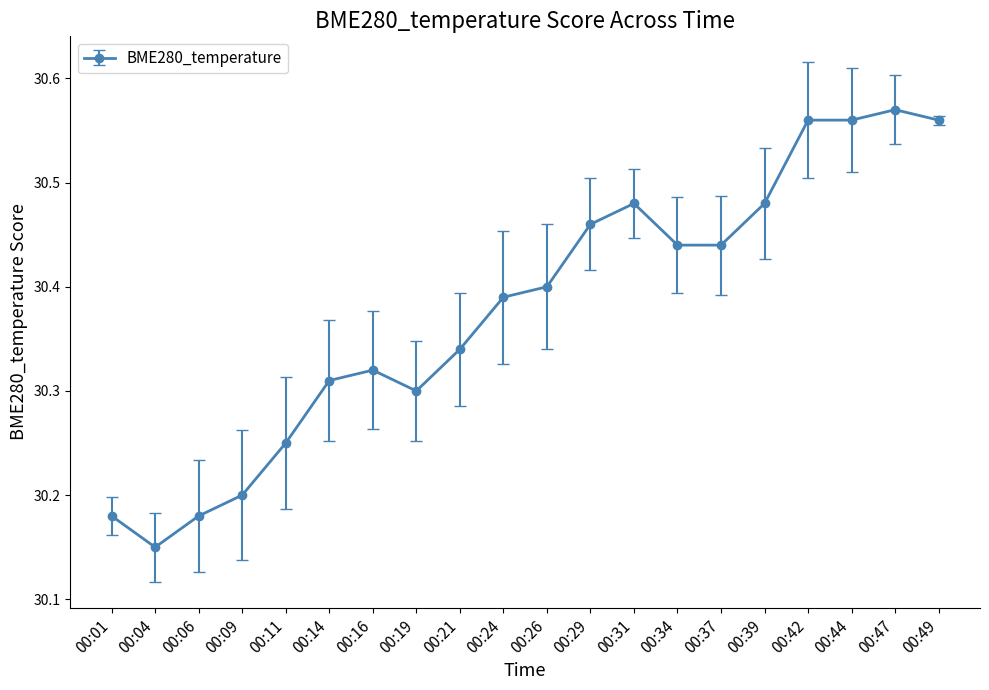

Where is the first local minimum?

00:04